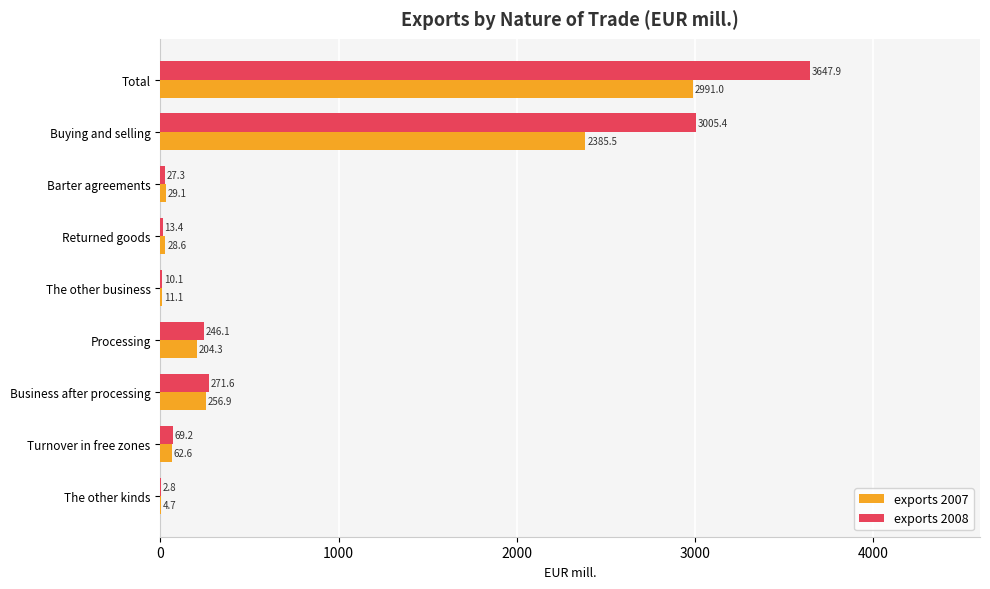

The value of exports 2007 at Business after processing is 453.6. True or false?

False